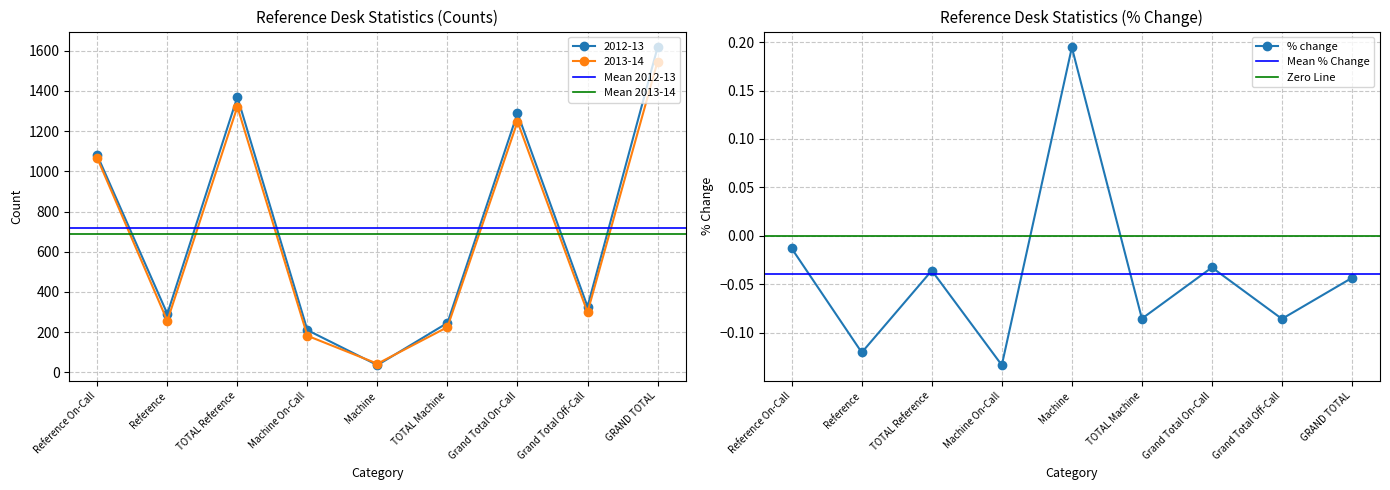

At which category does 2013-14 reach its first local valley?

Reference